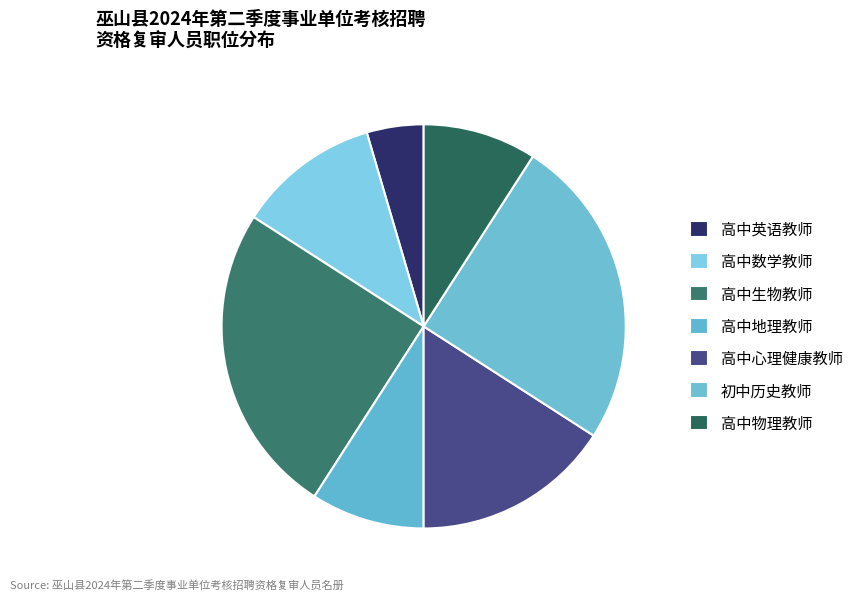

Rank the categories by value from lowest to highest.

高中英语教师, 高中地理教师, 高中物理教师, 高中数学教师, 高中心理健康教师, 高中生物教师, 初中历史教师